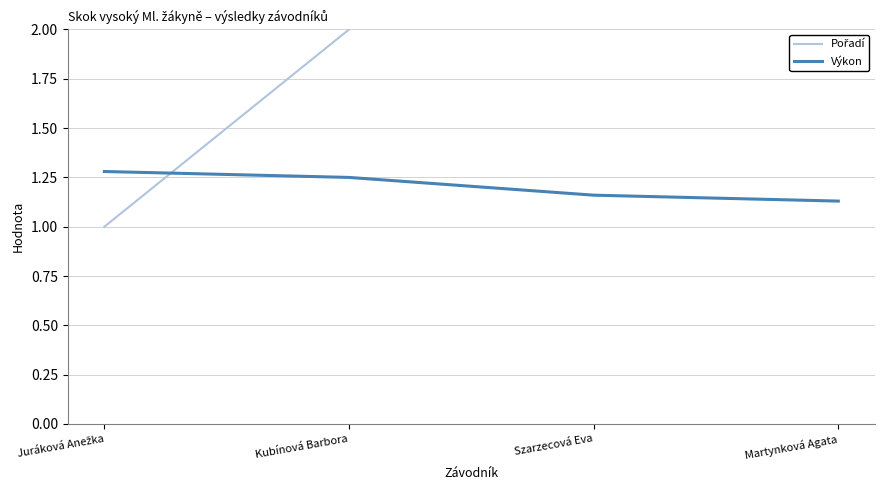

Which series has the largest range (max minus min)?

Pořadí